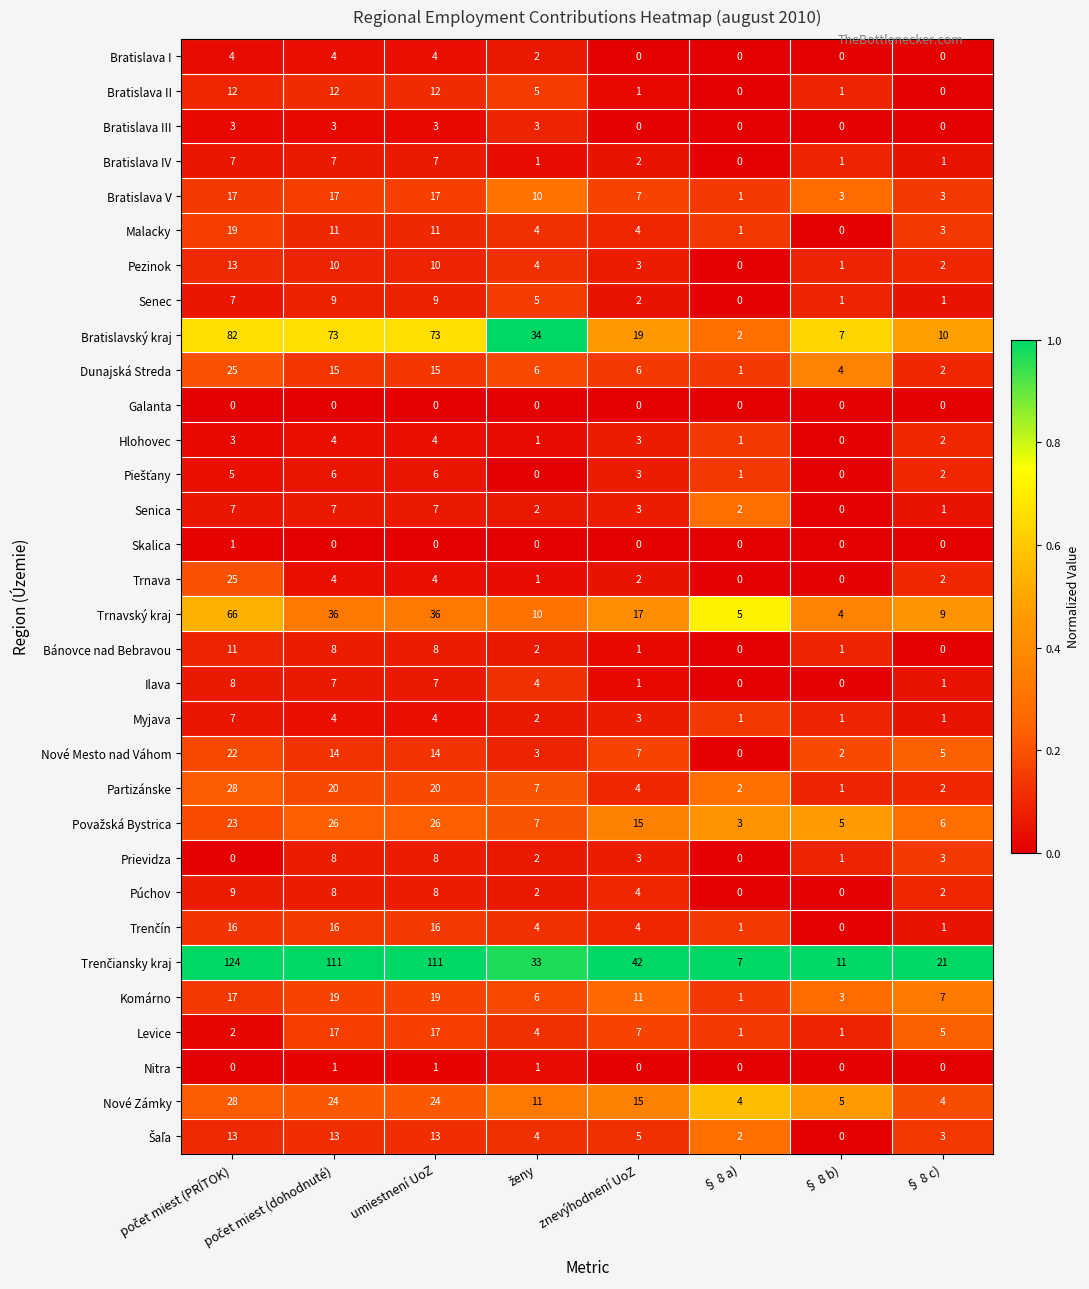

What is the maximum value for Bánovce nad Bebravou?

11